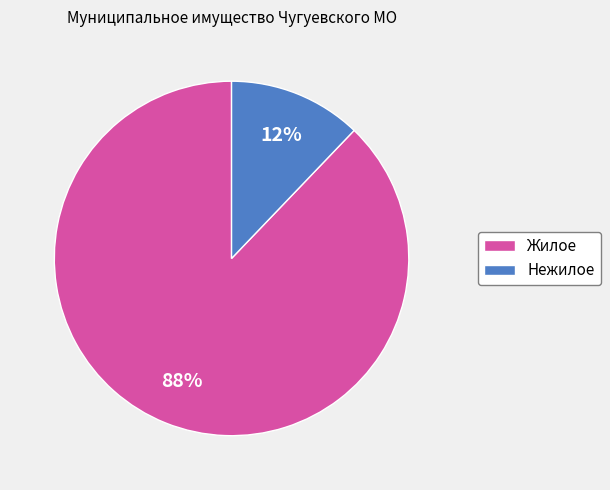

To the nearest percent, what percentage of the pie is Жилое?

88%